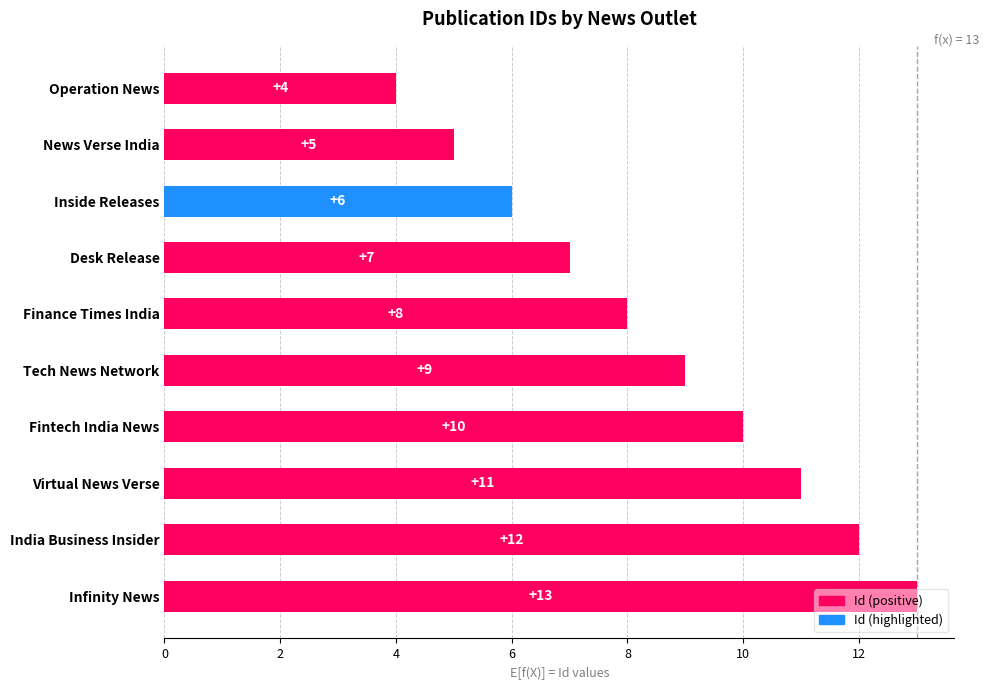

What is the value of the 1st bar from the top?

4